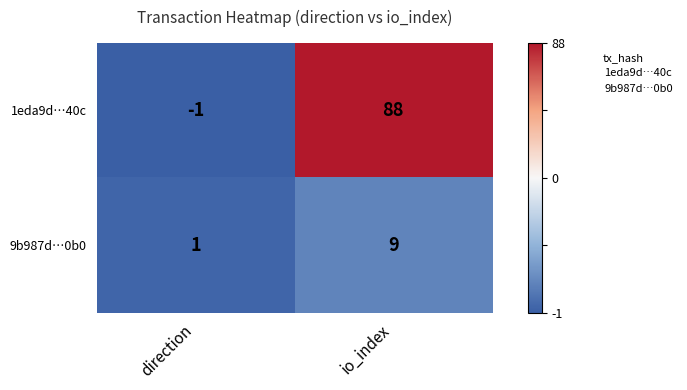

Which series has the largest range (max minus min)?

1eda9d…40c